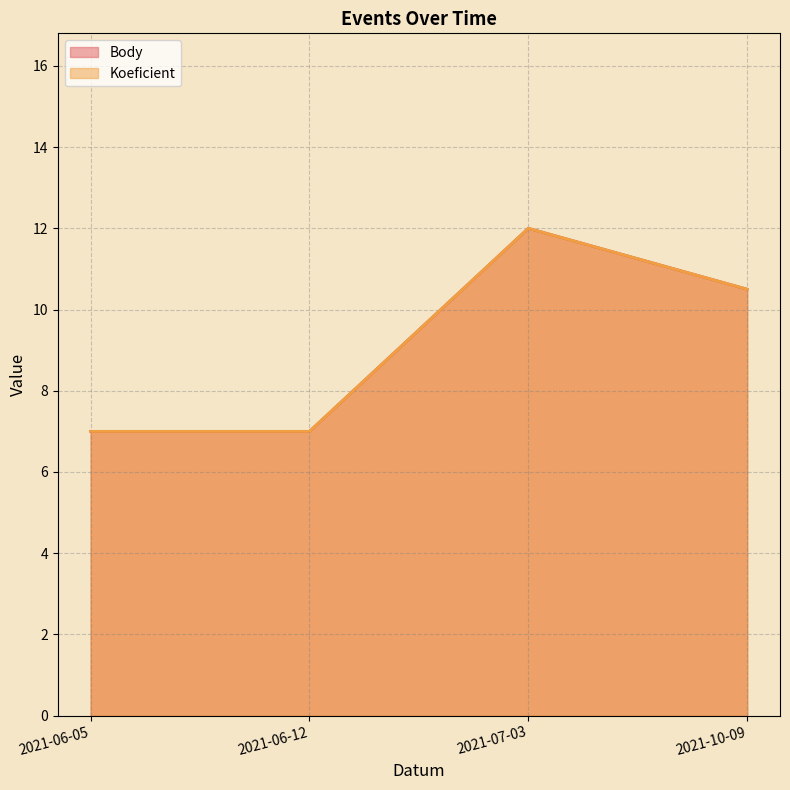

At which category is the sum across all series the highest?

2021-07-03